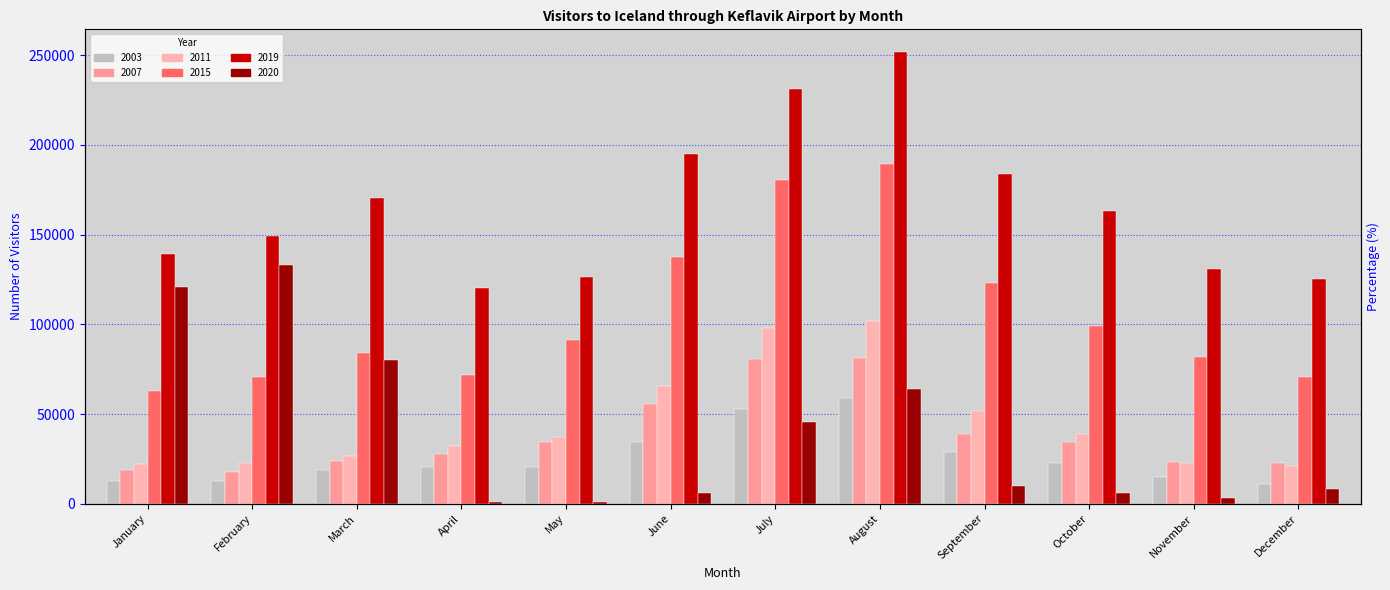

Reading left to right, list all the values displayed in this chart.

2003: 12697	12948	18537	20465	20373	34513	52607	58763	29058	22532	15136	11139
2007: 18810	17647	23700	27664	34256	55727	80761	81271	39065	34175	23109	22814
2011: 22262	22849	26624	32333	37212	65606	97757	101841	51576	38836	22969	20959
2015: 62759	70478	83855	71608	91023	137314	180679	189430	123040	99286	81609	70857
2019: 139055	149004	170177	120306	126309	194912	231281	251887	183654	163093	131054	125421
2020: 120918	133001	79873	924	1035	5943	45614	63762	10126	5923	3256	8135